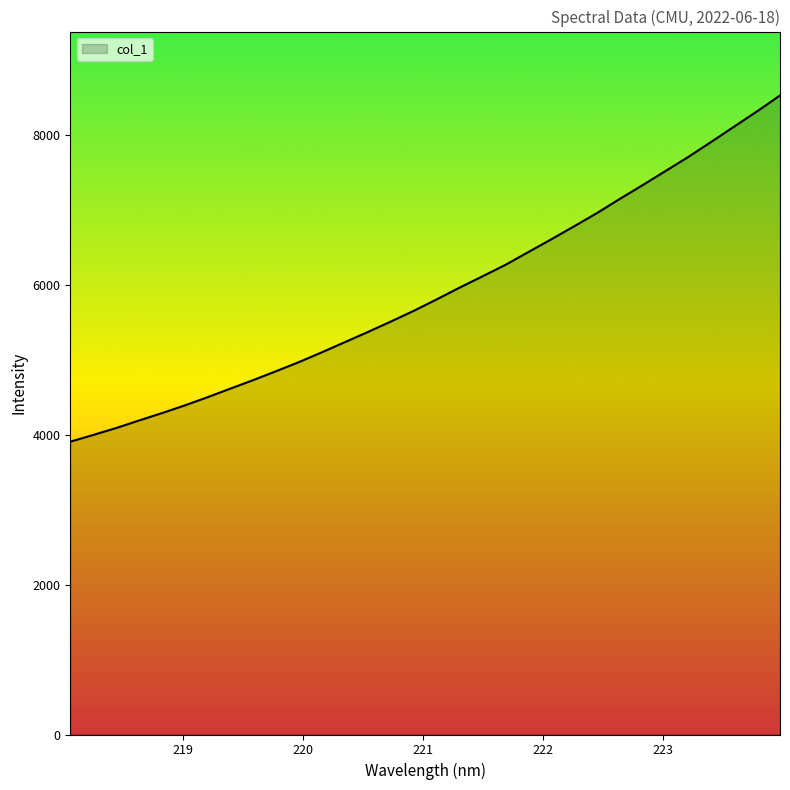

What is the difference between the maximum and minimum values?

4621.0